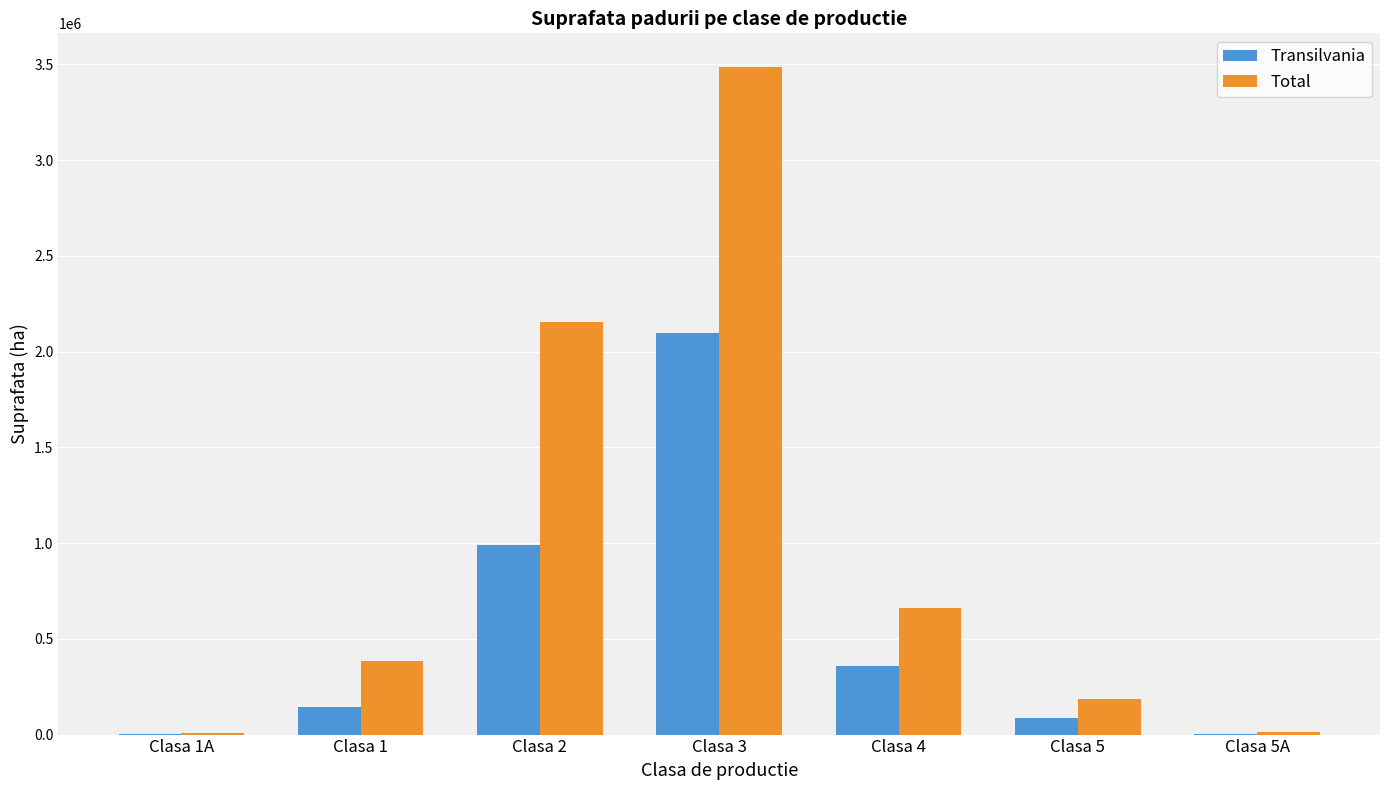

Are the bars grouped side by side (vs. stacked)?

Yes